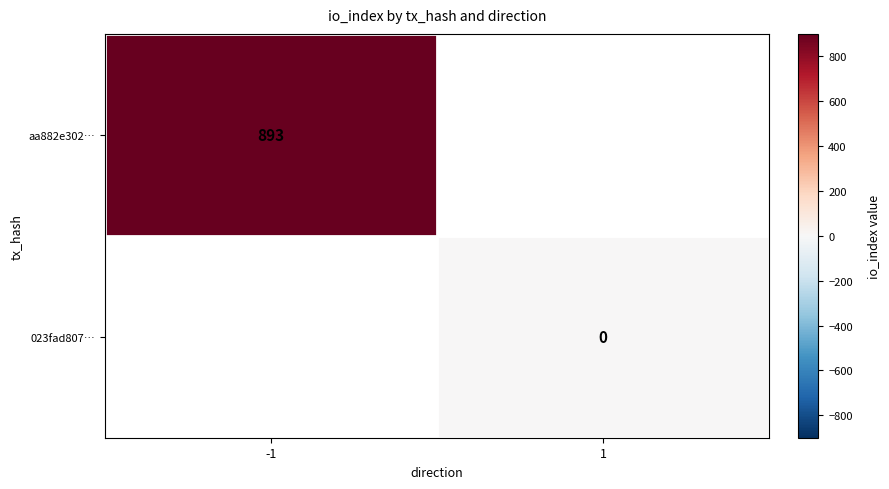

Is the value of 023fad807… at 1 greater than the value of aa882e302… at -1?

No